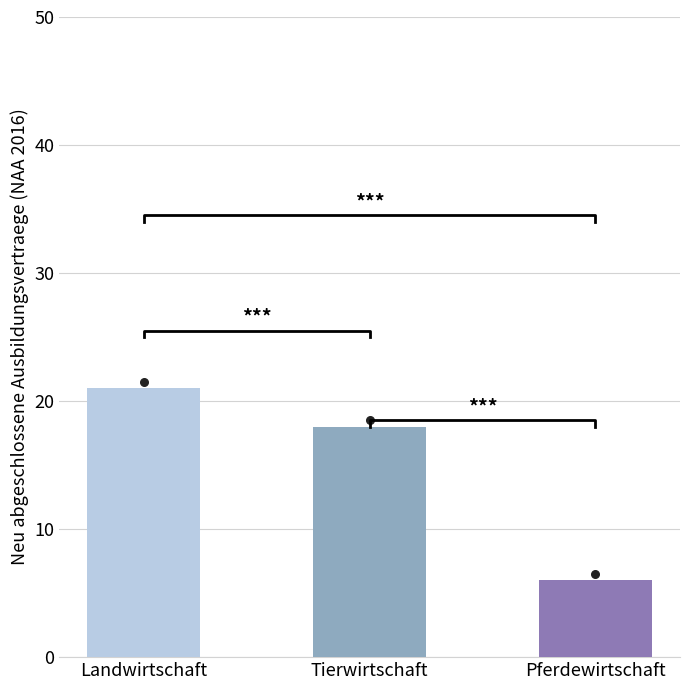

Which series reaches the maximum Y coordinate?

NAA 2016